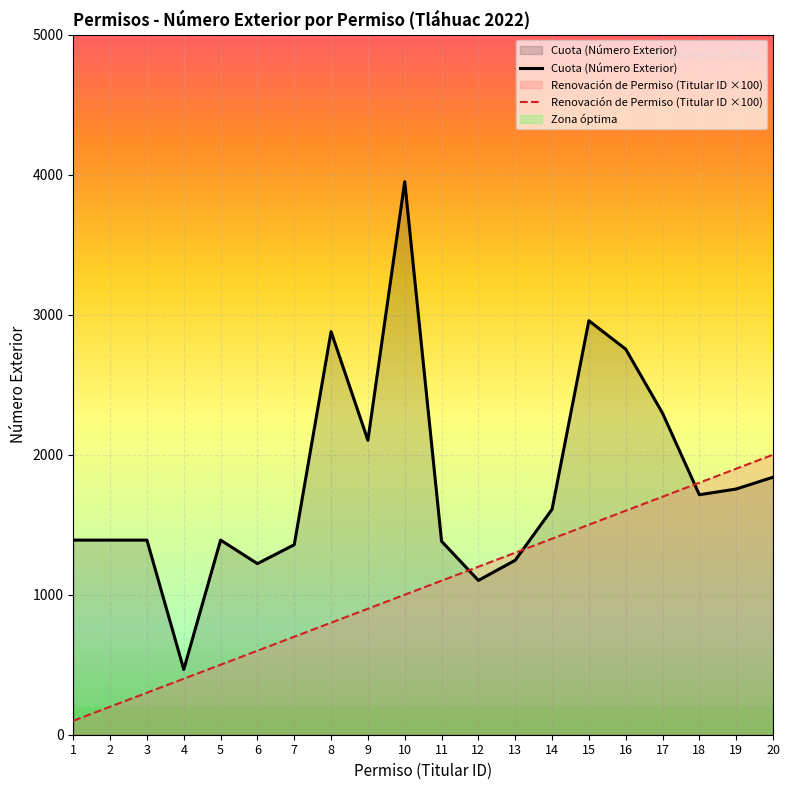

Reading left to right, list all the values displayed in this chart.

Renovación de Permiso: 100	200	300	400	500	600	700	800	900	1000	1100	1200	1300	1400	1500	1600	1700	1800	1900	2000
Cuota (Número Exterior): 1390	1390	1390	466	1390	1222	1357	2879	2103	3950	1382	1102	1246	1610	2957	2754	2297	1714	1755	1839